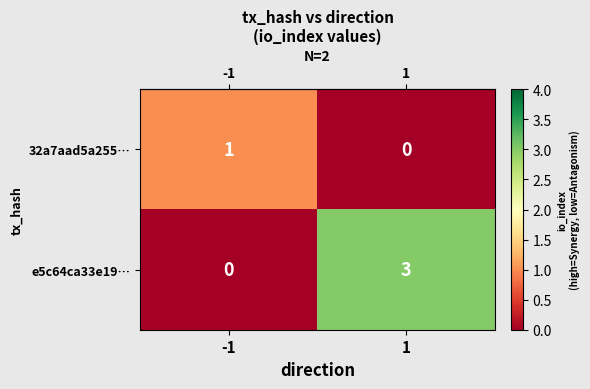

Rank the series by their maximum value, from highest to lowest.

e5c64ca33e19…, 32a7aad5a255…